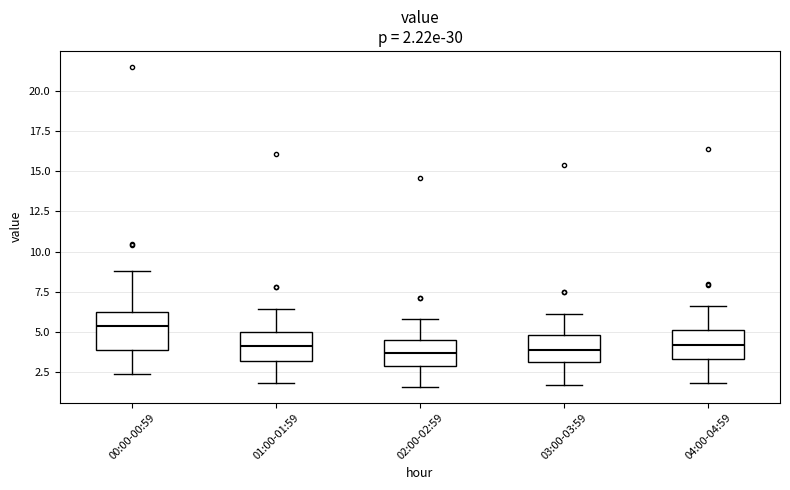

Which box's median line is the highest?

00:00-00:59